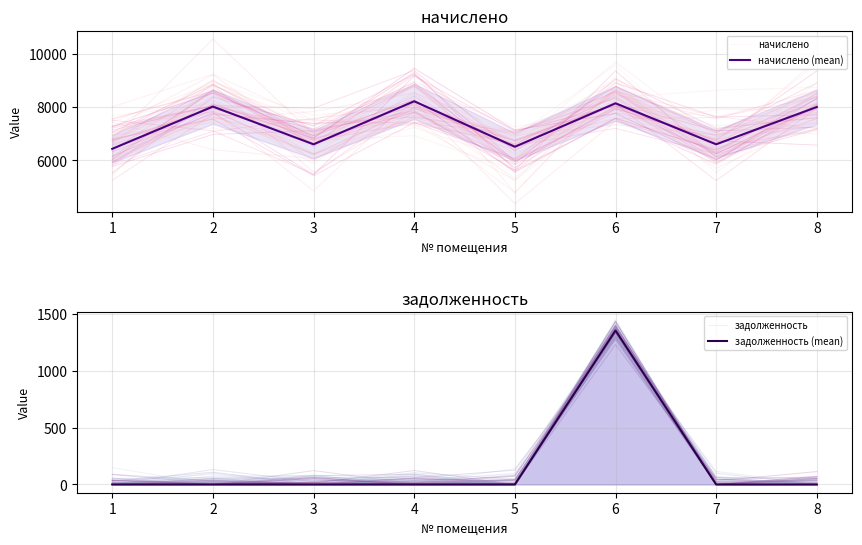

What is the difference between the начислено (mean) values at 7 and 1?

169.0